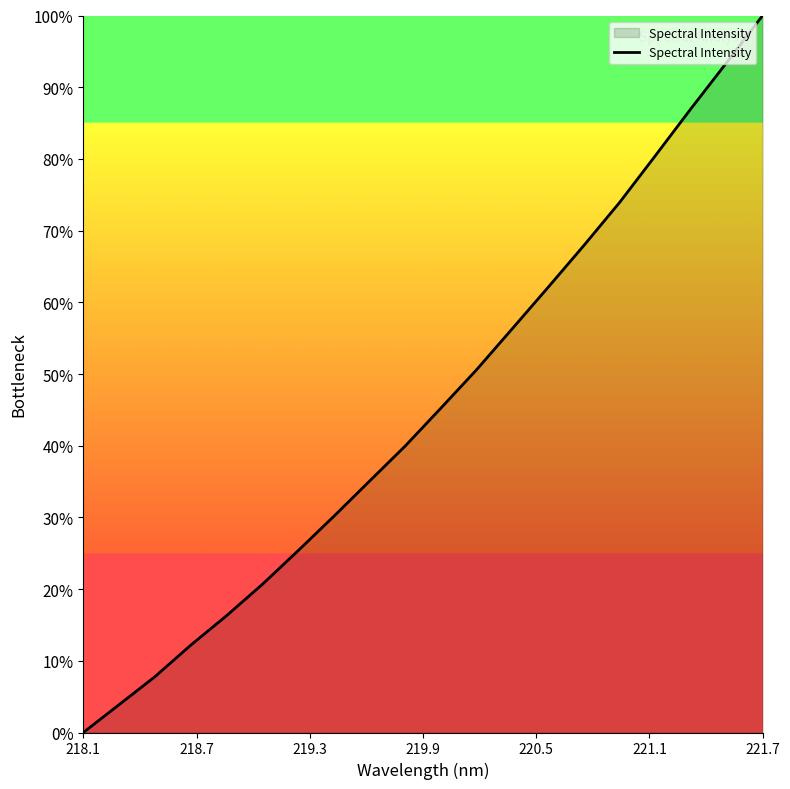

What is the greatest value displayed?

100.0